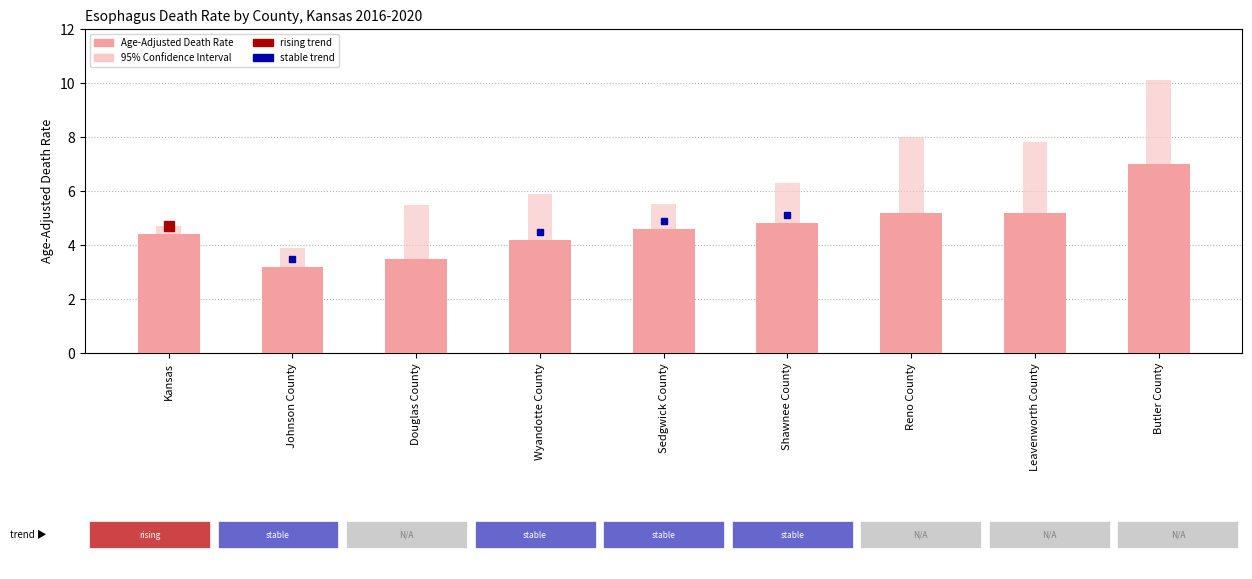

What is the sum of all values?

42.1